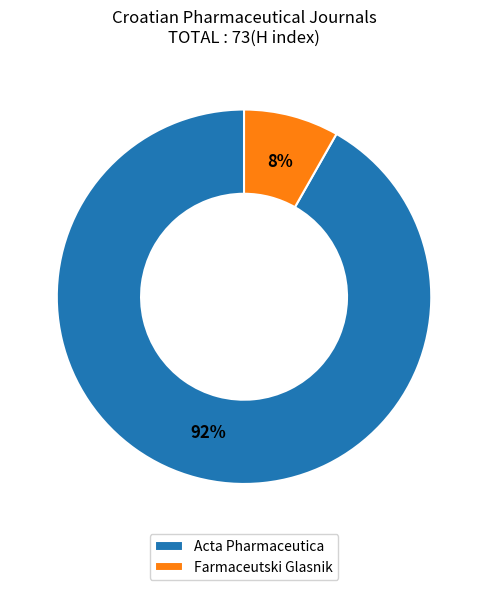

How many segments does this pie chart have?

2